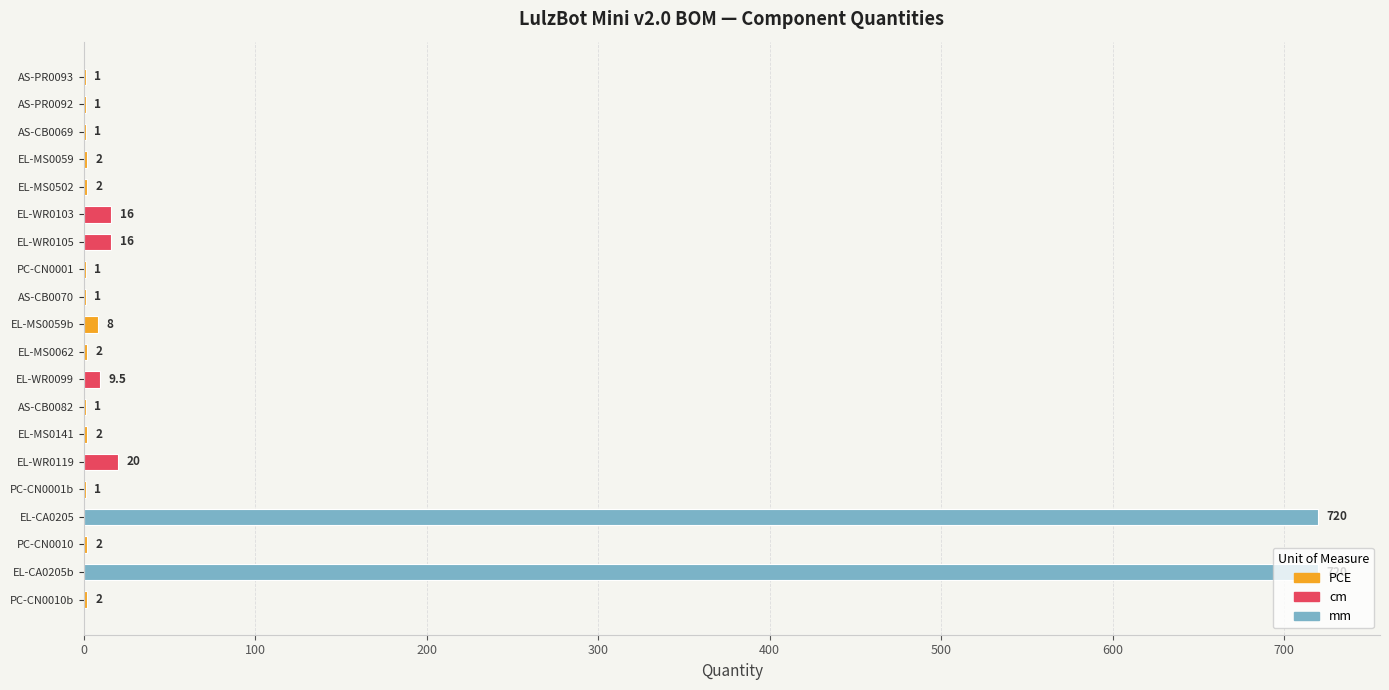

Approximately how many times larger is the value at AS-PR0093 compared to EL-MS0502?

0.5